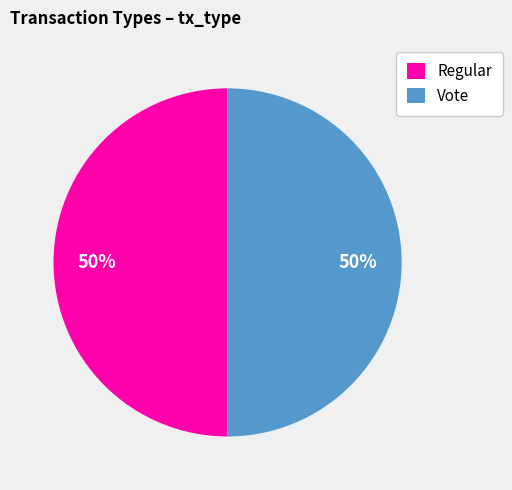

To the nearest percent, what percentage of the pie is Regular?

50%